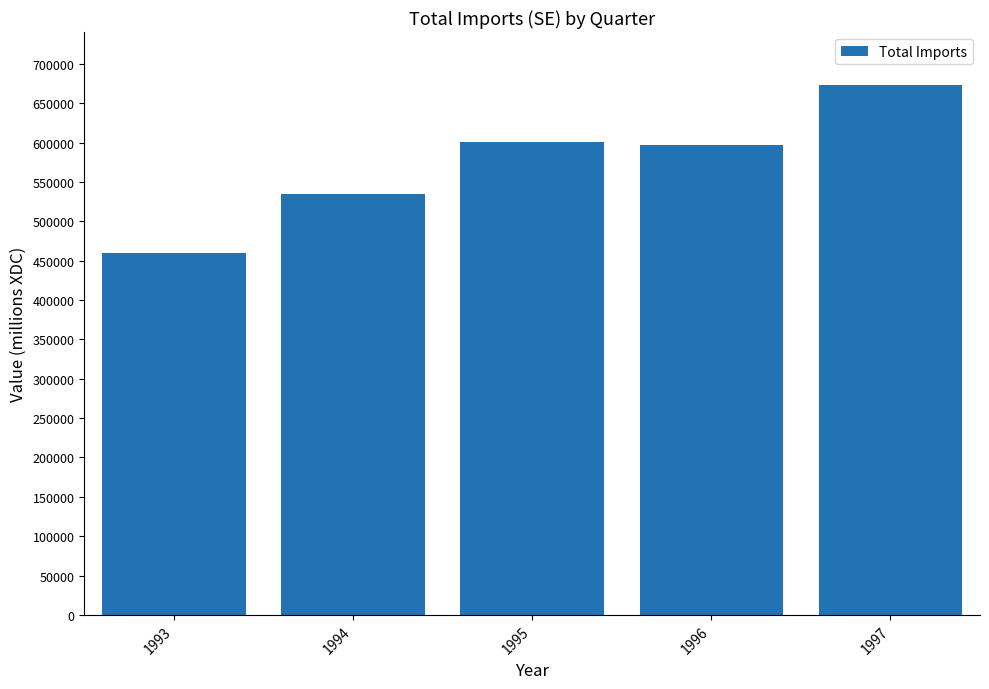

How many series are shown in this chart?

1